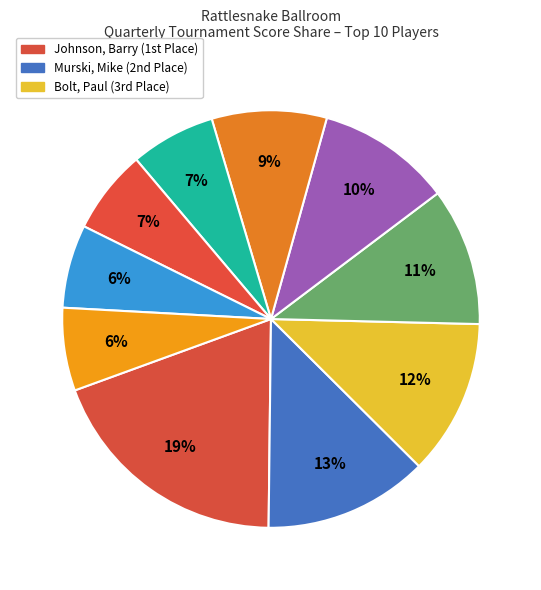

How many segments does this pie chart have?

10